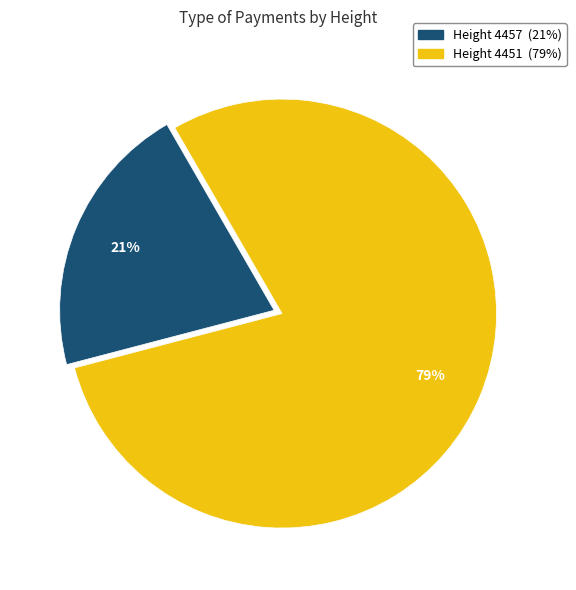

To the nearest percent, what is the average slice percentage?

50%